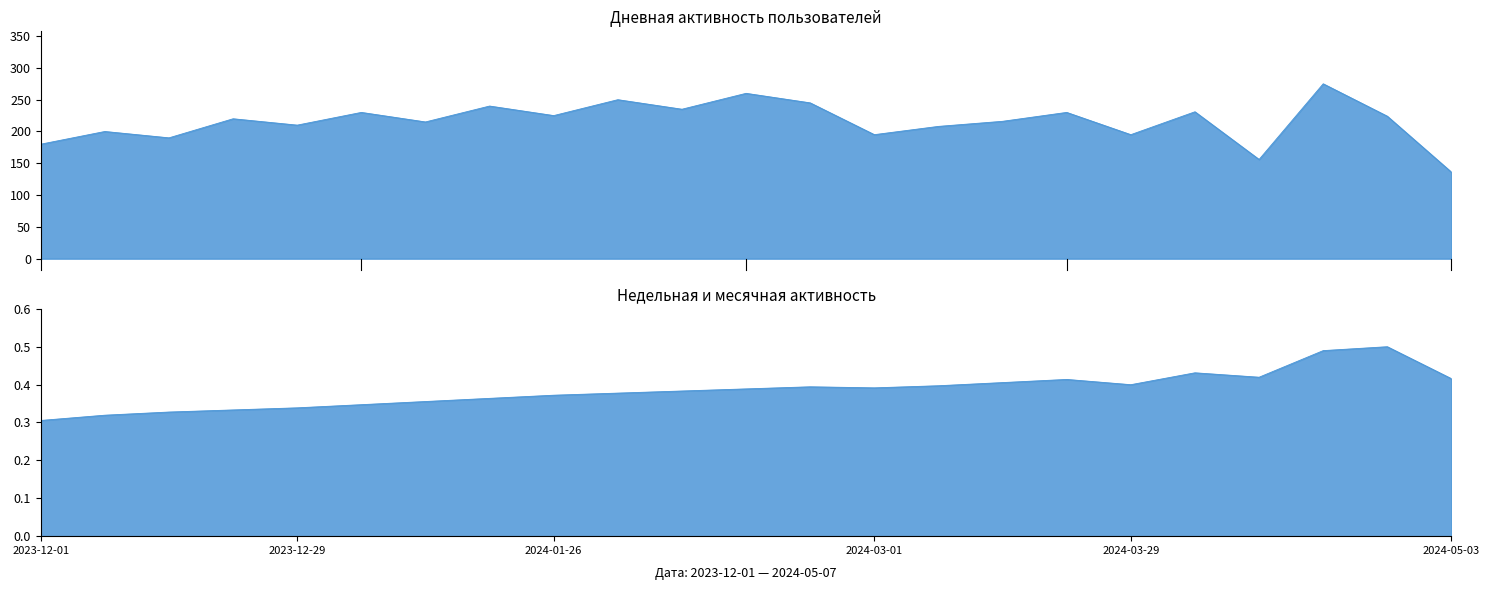

Count the number of data series in this chart.

2